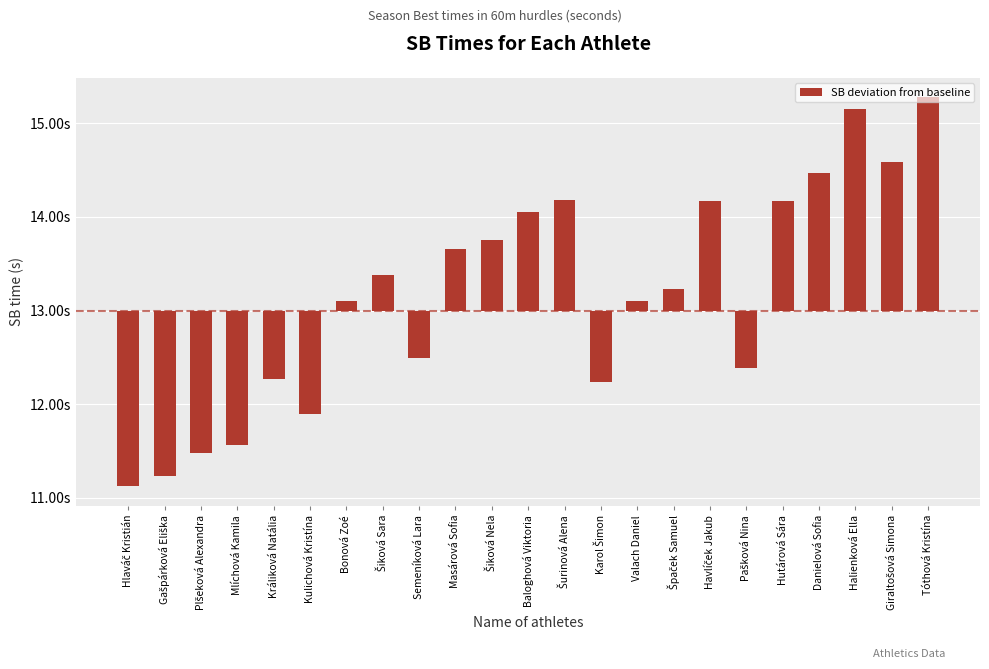

What is the difference between the values at Gašpárková Eliška and Havlíček Jakub?

2.9